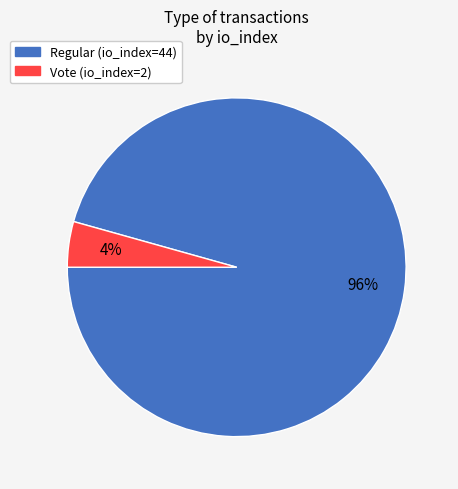

Does any single category account for the majority?

Yes